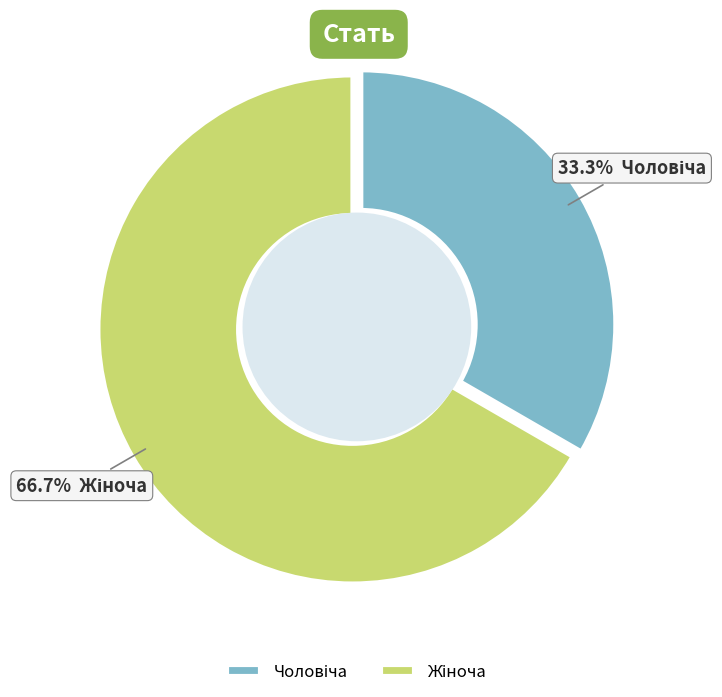

Is there any slice that represents more than half of the pie?

Yes